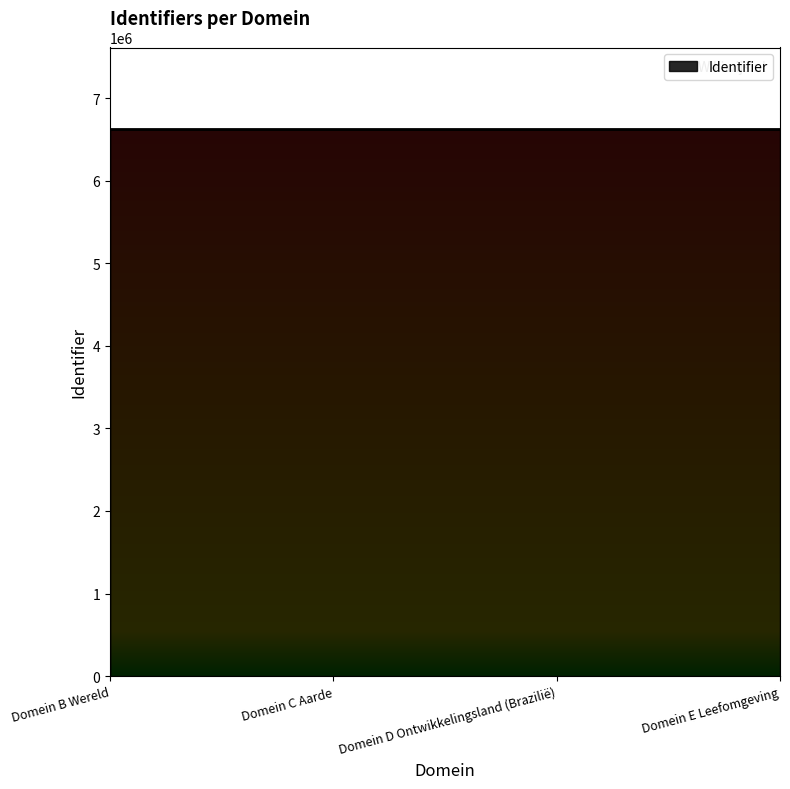

What is the ratio of the value at Domein B Wereld to the value at Domein E Leefomgeving?

1.0